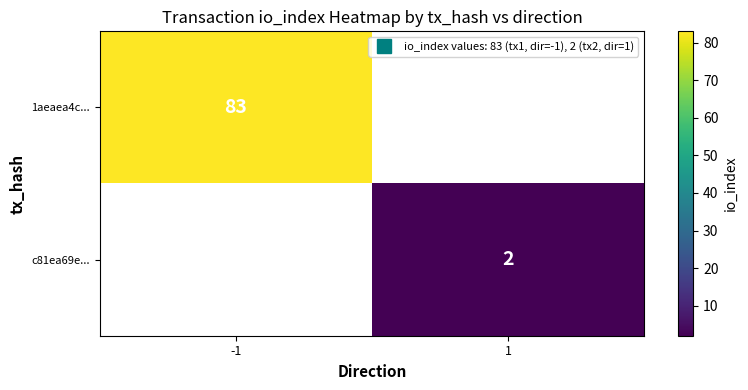

At which label does 1aeaea4c... reach its peak?

-1